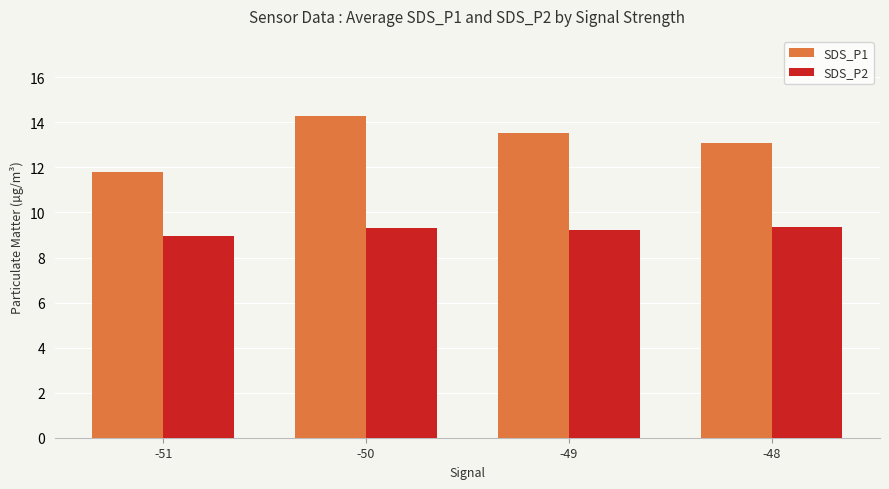

Is it true that SDS_P1 equals 17.0 at -51?

False